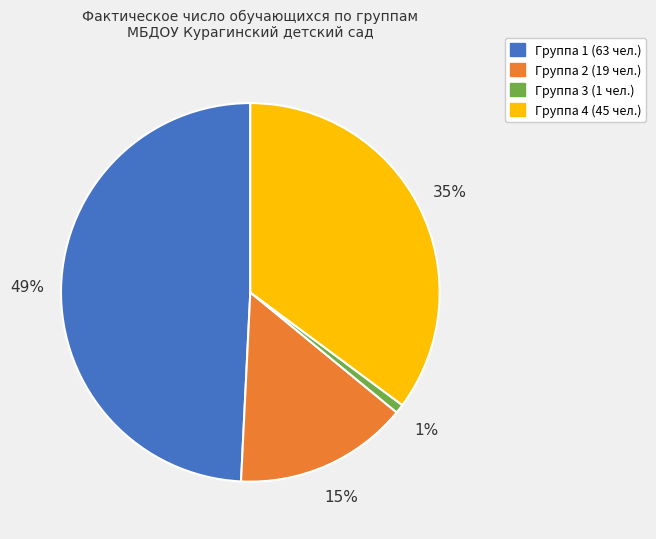

Combined, do Группа 4 (45 чел.) and Группа 1 (63 чел.) account for over 50%?

Yes